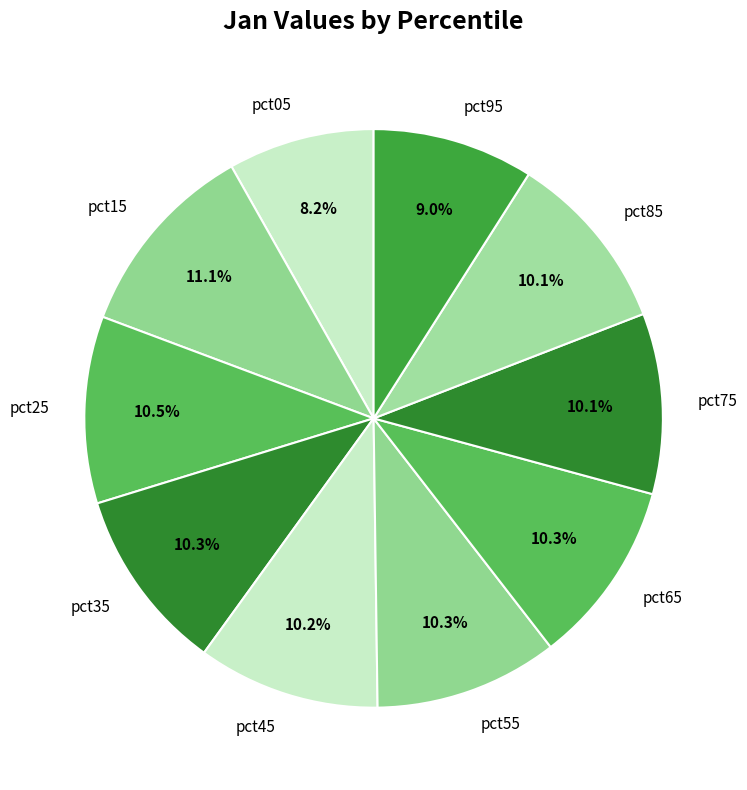

Is there a majority slice in this chart?

No